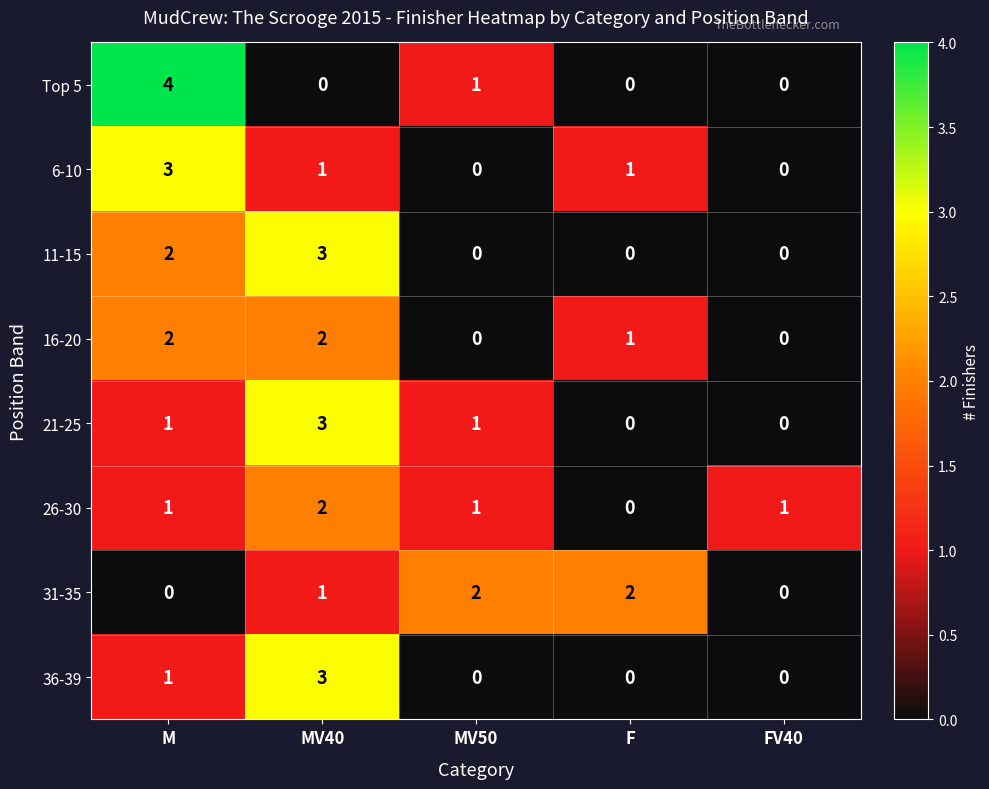

What is the difference between the maximum and minimum values in the 36-39 series?

3